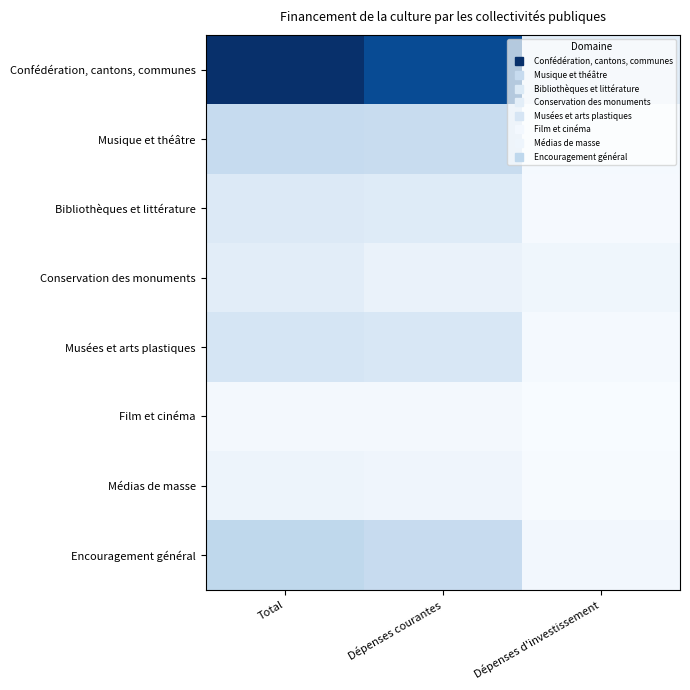

What is the difference between the highest and lowest values at Total?

2290.3